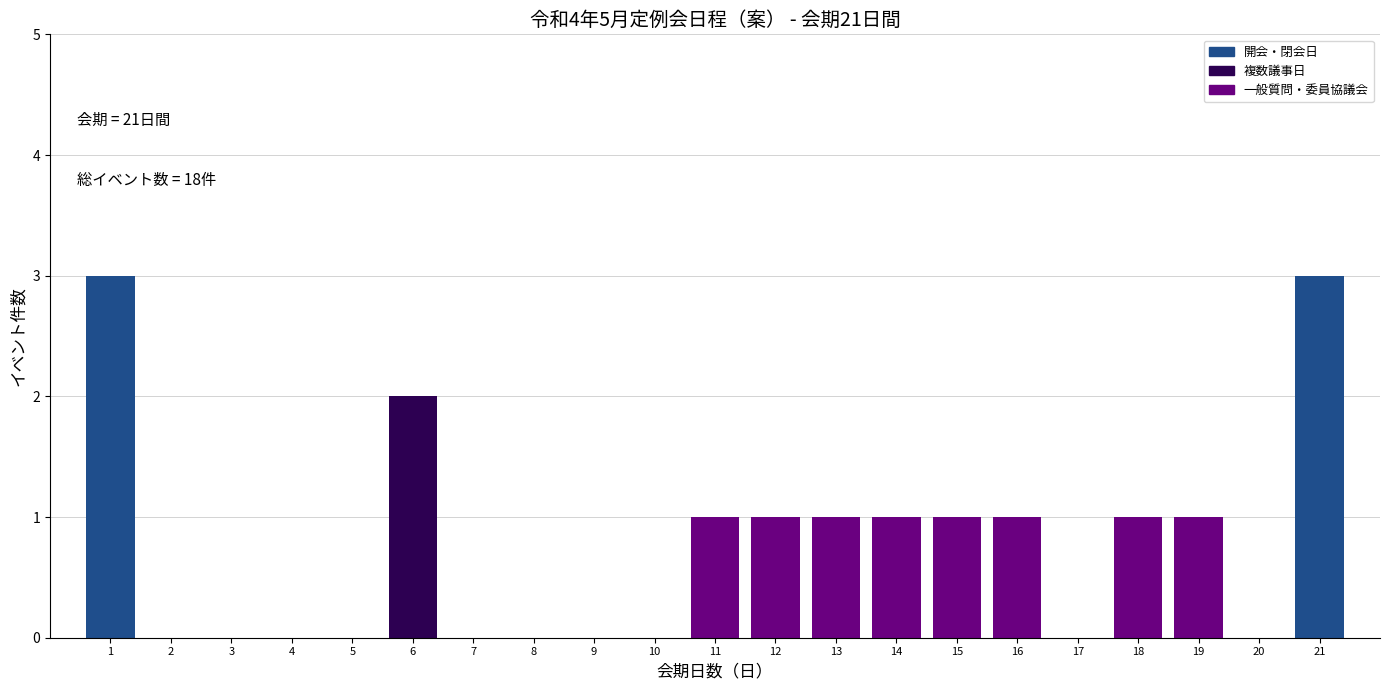

Reading right to left, what are all the values shown in this chart?

21=3	20=0	19=1	18=1	17=0	16=1	15=1	14=1	13=1	12=1	11=1	10=0	9=0	8=0	7=0	6=2	5=0	4=0	3=0	2=0	1=3